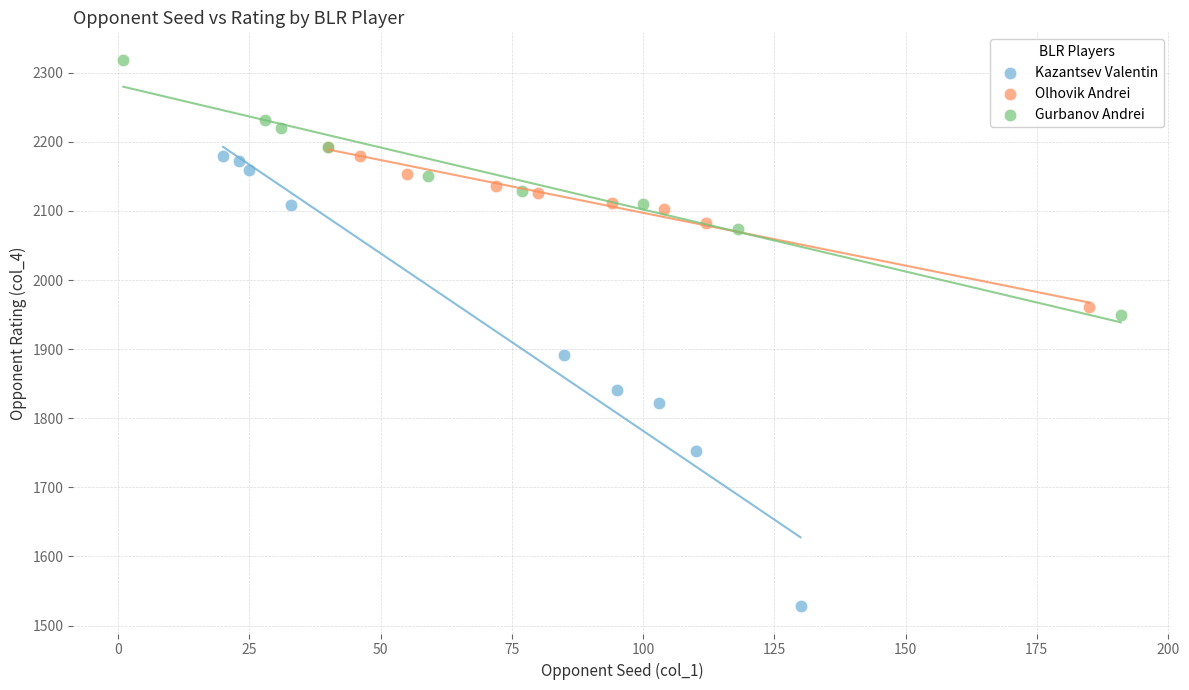

Which series has the largest Y range (max minus min)?

Kazantsev Valentin